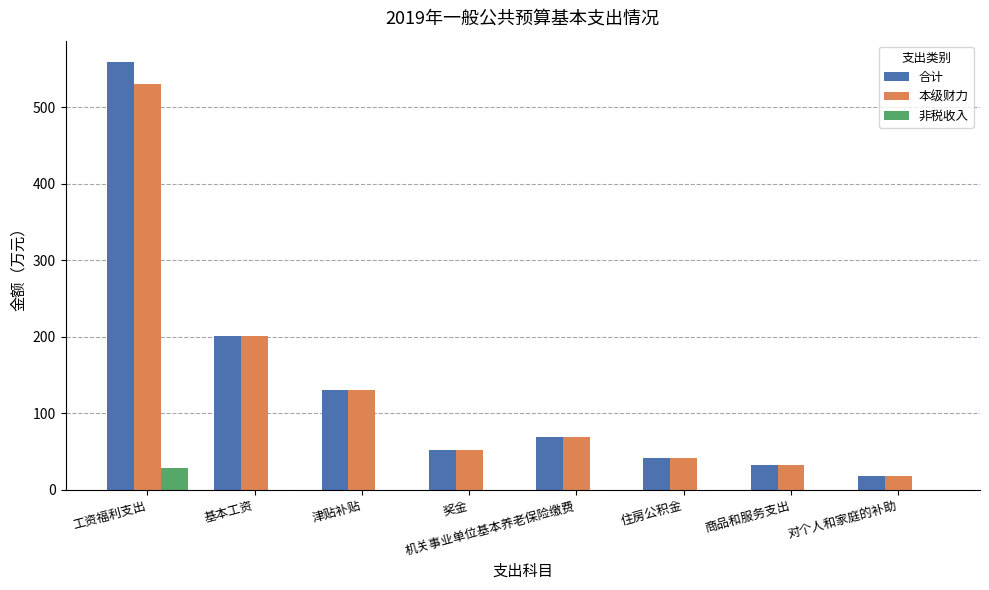

What is the spread (max minus min) of values at 对个人和家庭的补助?

17.7